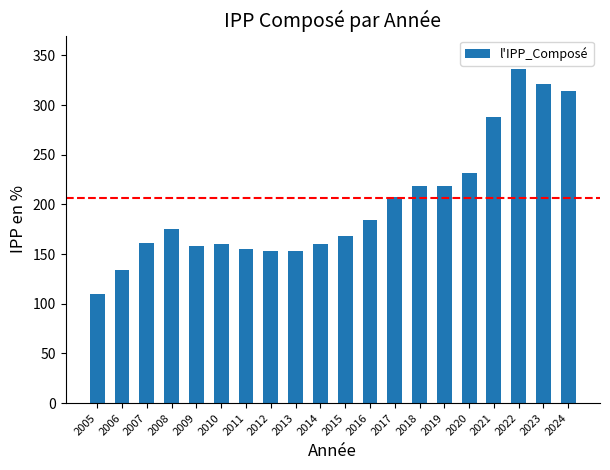

What value does the data have at 2007?

160.7